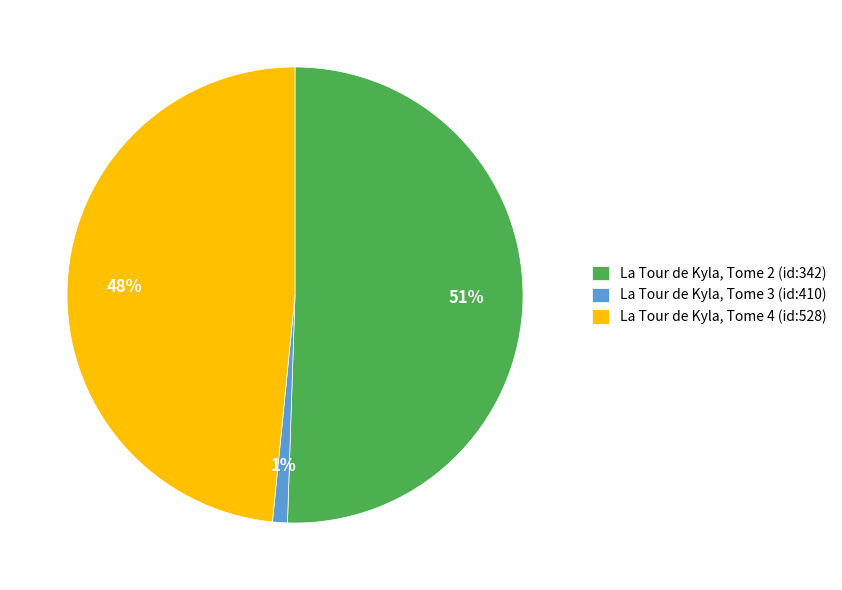

Is the sum of La Tour de Kyla, Tome 4 (id:528) and La Tour de Kyla, Tome 3 (id:410) greater than half?

No